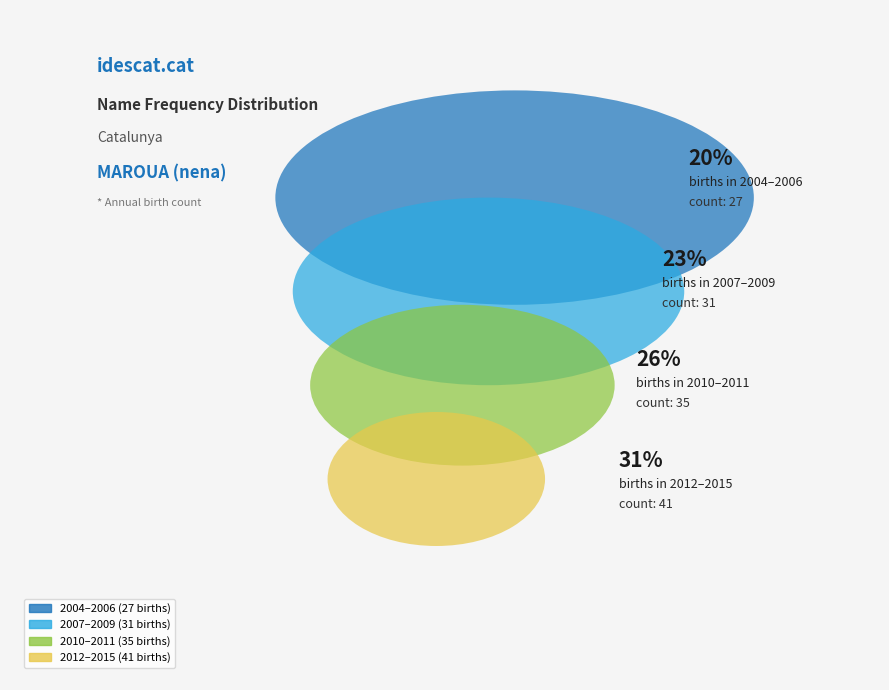

Combined, do 2008 and 2009 account for over 50%?

No